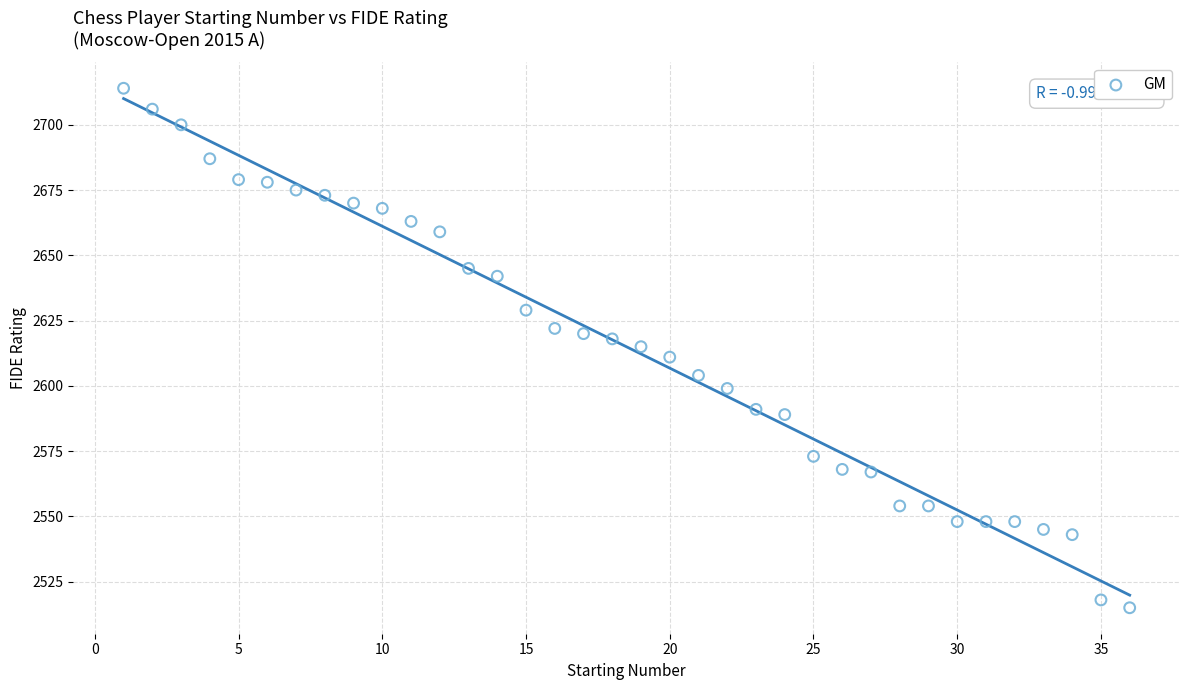

What is the range of X values (max minus min)?

35